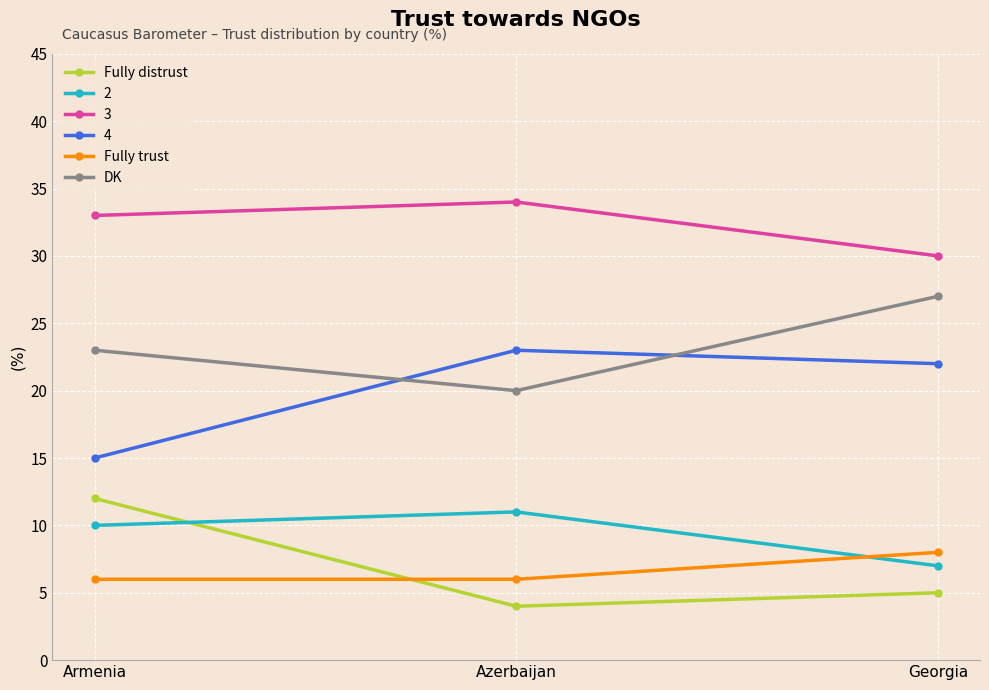

What is the difference between the Fully trust values at Georgia and Azerbaijan?

2